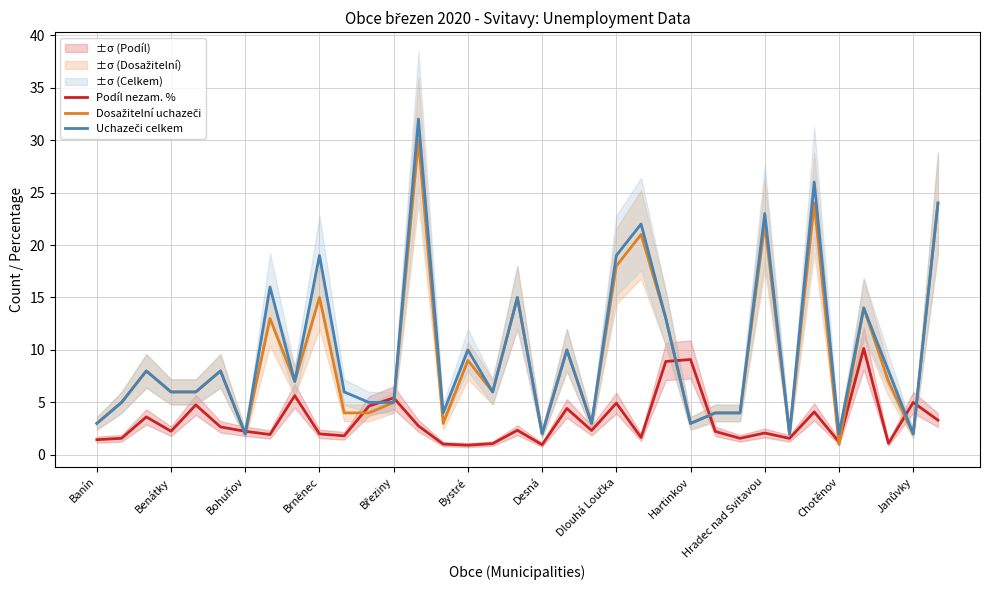

Which series has the largest total across all categories?

Uchazeči celkem